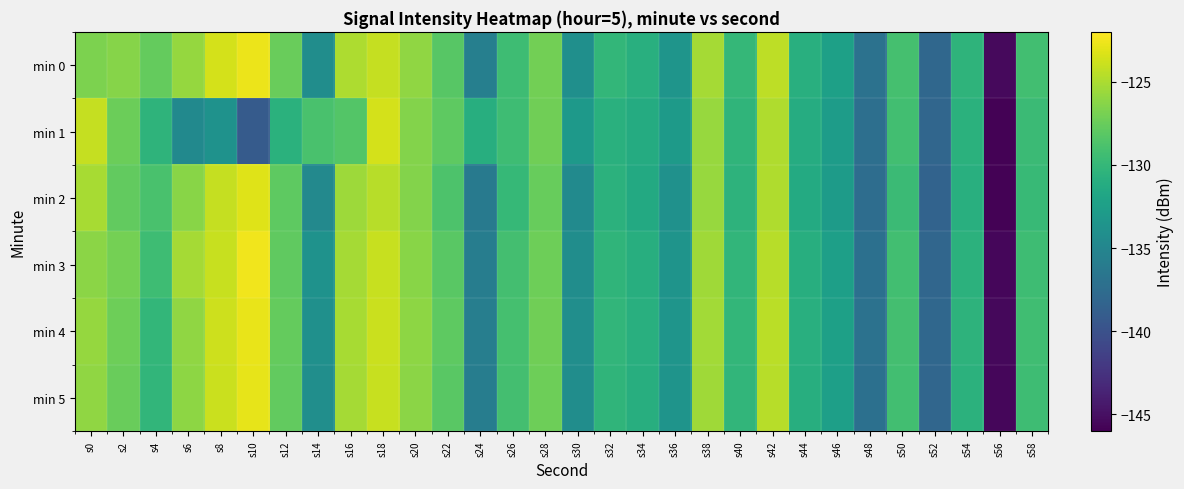

Reading left to right, what are all the values shown in this chart?

min 0: s0=-126.7	s2=-126.4	s4=-127.7	s6=-125.8	s8=-123.6	s10=-122.7	s12=-127.5	s14=-134.2	s16=-125.0	s18=-124.1	s20=-126.0	s22=-128.2	s24=-135.6	s26=-129.4	s28=-127.1	s30=-134.0	s32=-130.1	s34=-130.9	s36=-133.4	s38=-125.2	s40=-130.0	s42=-124.4	s44=-130.8	s46=-132.4	s48=-136.9	s50=-129.1	s52=-138.0	s54=-130.4	s56=-145.4	s58=-129.3
min 1: s0=-124.1	s2=-127.4	s4=-130.4	s6=-134.6	s8=-133.8	s10=-139.1	s12=-130.7	s14=-128.9	s16=-128.4	s18=-123.6	s20=-126.5	s22=-128.0	s24=-131.0	s26=-129.5	s28=-127.2	s30=-133.1	s32=-130.8	s34=-131.2	s36=-132.9	s38=-125.7	s40=-130.3	s42=-124.9	s44=-131.1	s46=-132.7	s48=-137.2	s50=-129.3	s52=-138.1	s54=-130.7	s56=-145.9	s58=-129.6
min 2: s0=-125.1	s2=-127.8	s4=-128.9	s6=-126.3	s8=-124.1	s10=-123.2	s12=-128.0	s14=-134.7	s16=-125.5	s18=-124.6	s20=-126.5	s22=-128.7	s24=-136.1	s26=-129.9	s28=-127.6	s30=-134.5	s32=-130.6	s34=-131.4	s36=-133.9	s38=-125.7	s40=-130.5	s42=-124.9	s44=-131.3	s46=-132.8	s48=-137.4	s50=-129.6	s52=-138.4	s54=-130.9	s56=-145.9	s58=-129.8
min 3: s0=-126.2	s2=-127.0	s4=-129.5	s6=-125.2	s8=-124.0	s10=-122.5	s12=-127.9	s14=-133.8	s16=-125.2	s18=-124.0	s20=-126.3	s22=-128.1	s24=-135.8	s26=-129.2	s28=-127.3	s30=-134.2	s32=-130.3	s34=-131.0	s36=-133.6	s38=-125.4	s40=-130.2	s42=-124.6	s44=-131.0	s46=-132.5	s48=-137.1	s50=-129.3	s52=-138.1	s54=-130.6	s56=-145.6	s58=-129.5
min 4: s0=-125.8	s2=-127.3	s4=-130.1	s6=-126.0	s8=-123.8	s10=-122.8	s12=-127.7	s14=-134.0	s16=-125.1	s18=-123.9	s20=-126.1	s22=-128.0	s24=-135.7	s26=-129.1	s28=-127.2	s30=-134.1	s32=-130.2	s34=-130.9	s36=-133.5	s38=-125.3	s40=-130.1	s42=-124.5	s44=-130.9	s46=-132.4	s48=-137.0	s50=-129.2	s52=-138.0	s54=-130.5	s56=-145.5	s58=-129.4
min 5: s0=-126.0	s2=-127.5	s4=-130.2	s6=-126.1	s8=-123.9	s10=-122.9	s12=-127.8	s14=-134.1	s16=-125.2	s18=-124.0	s20=-126.2	s22=-128.1	s24=-135.8	s26=-129.2	s28=-127.3	s30=-134.2	s32=-130.3	s34=-131.0	s36=-133.6	s38=-125.4	s40=-130.2	s42=-124.6	s44=-131.0	s46=-132.5	s48=-137.1	s50=-129.3	s52=-138.1	s54=-130.6	s56=-145.6	s58=-129.5